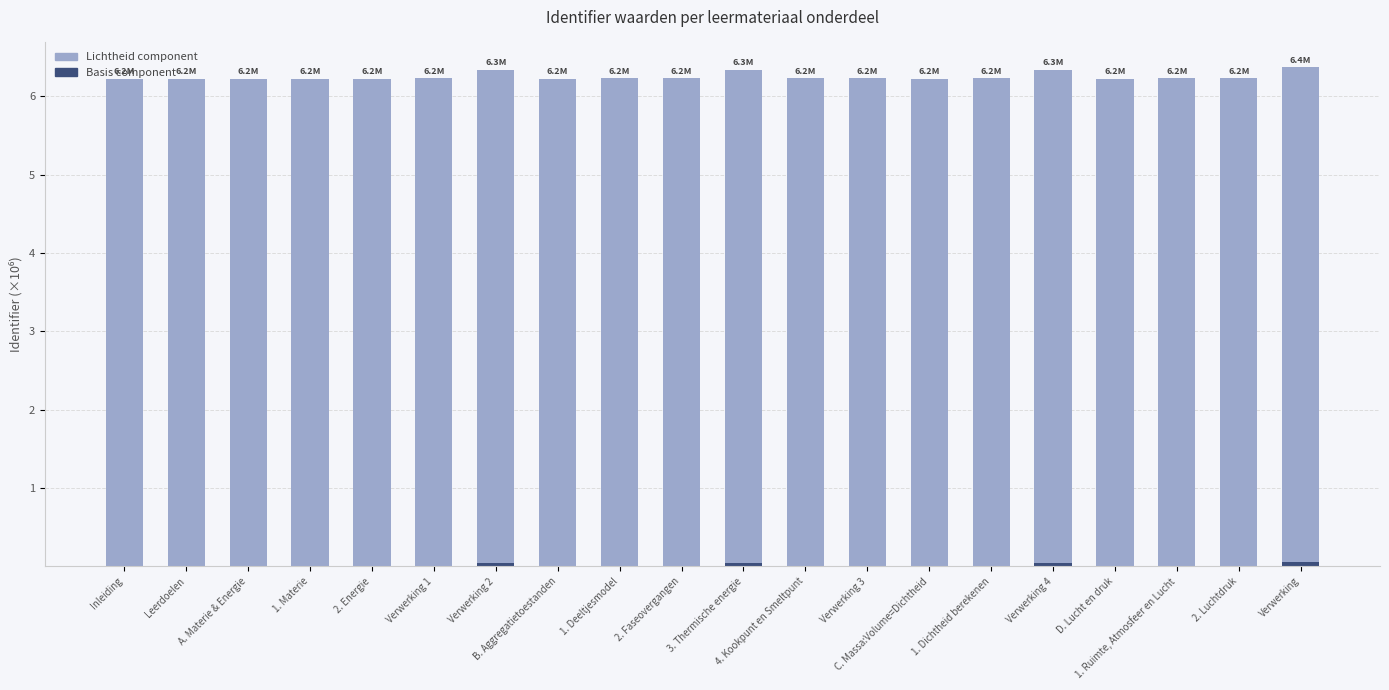

How many series are shown in this chart?

2